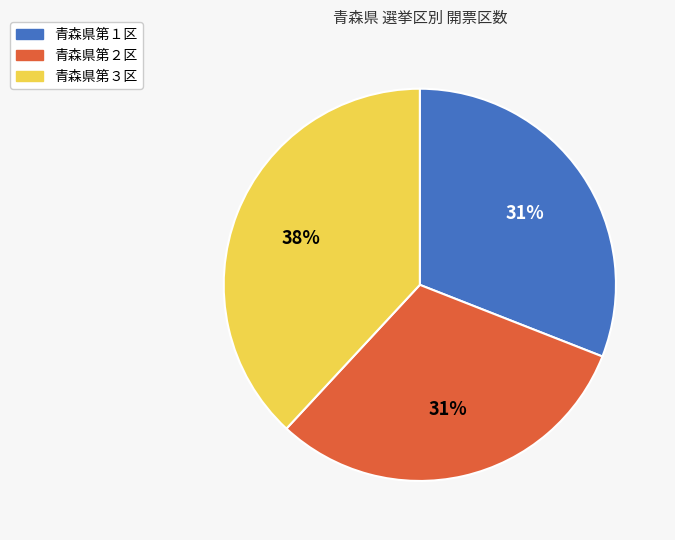

To the nearest percent, what percentage of the pie is 青森県第１区?

31%